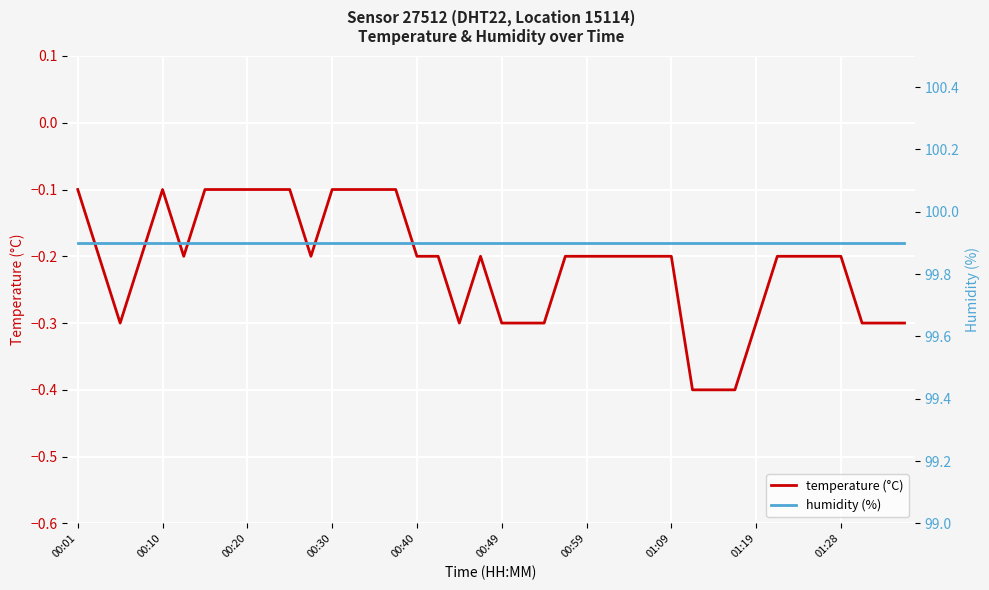

At how many categories does at least one series exceed 65?

40